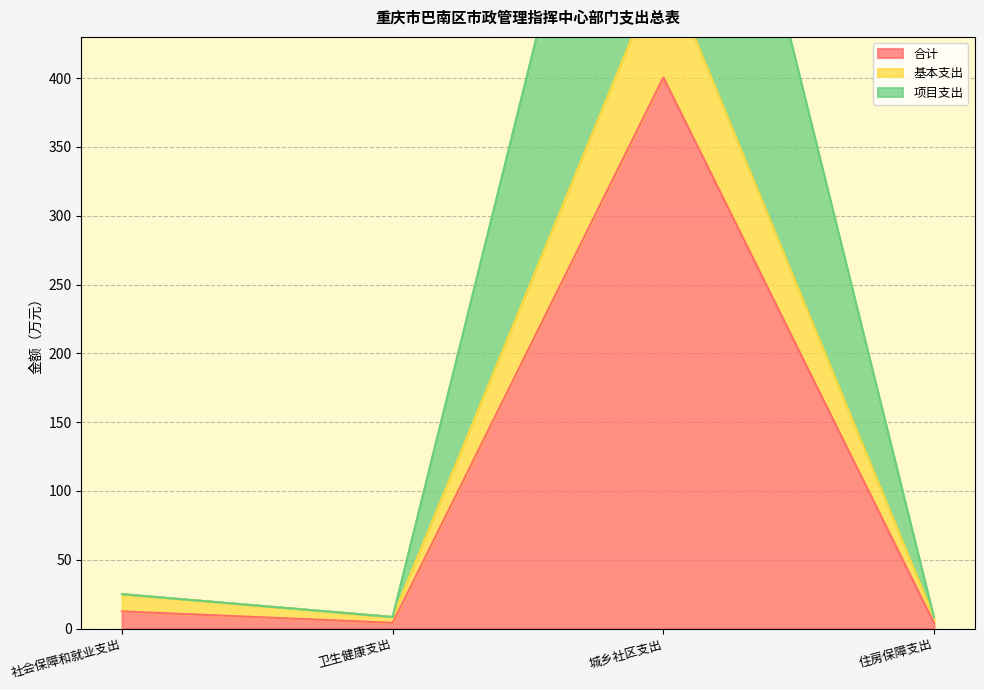

What is the label of the 2nd point from the right?

城乡社区支出